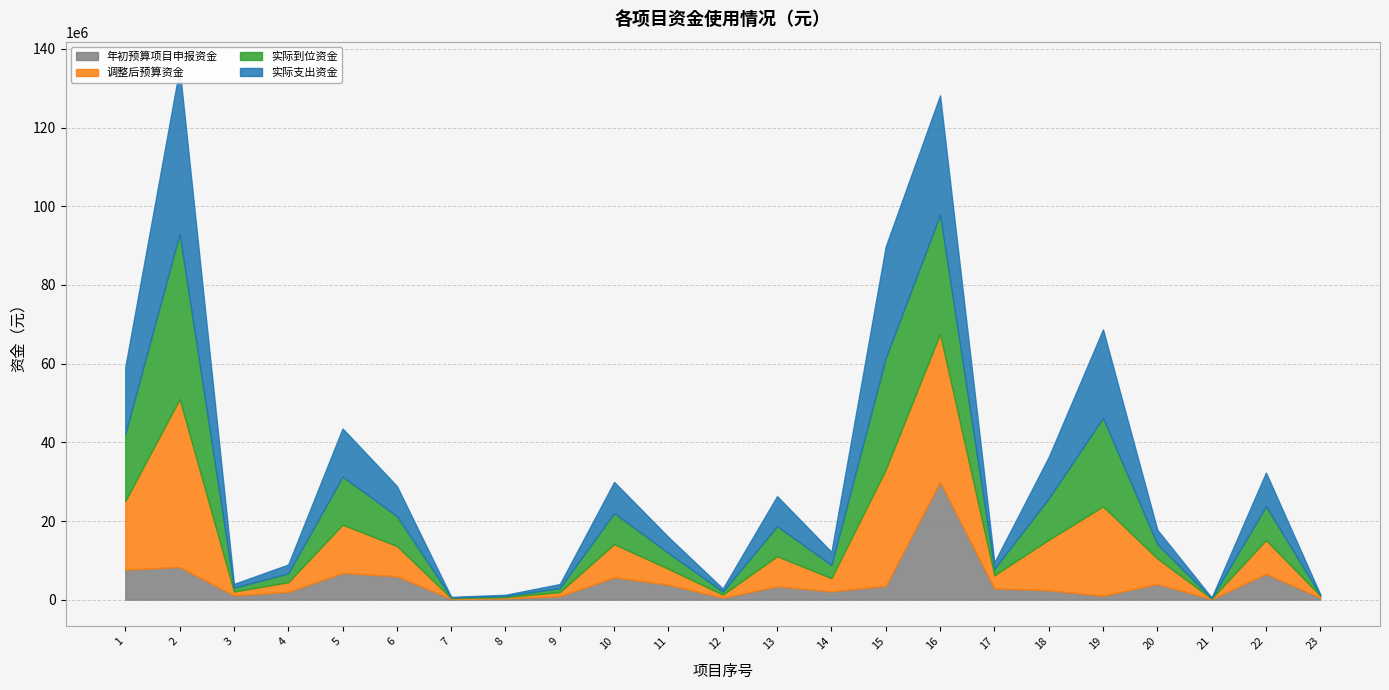

What is the highest value of the 实际支出资金 series?

42051259.9